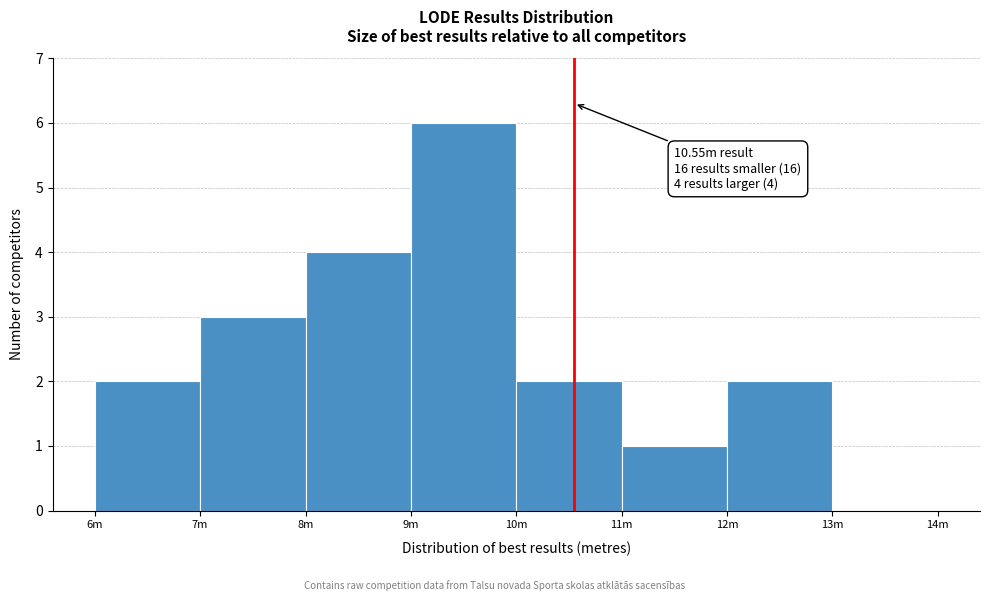

Reading right to left, what are all the values shown in this chart?

13m=0	12m=2	11m=1	10m=2	9m=6	8m=4	7m=3	6m=2